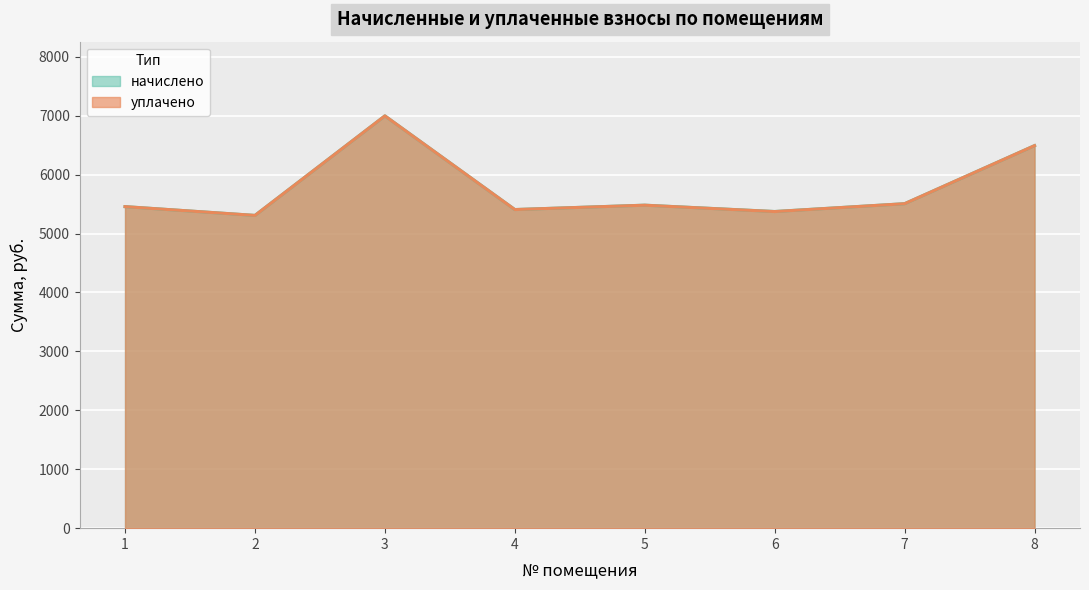

The начислено series shows 7937.8 at 2. True or false?

False